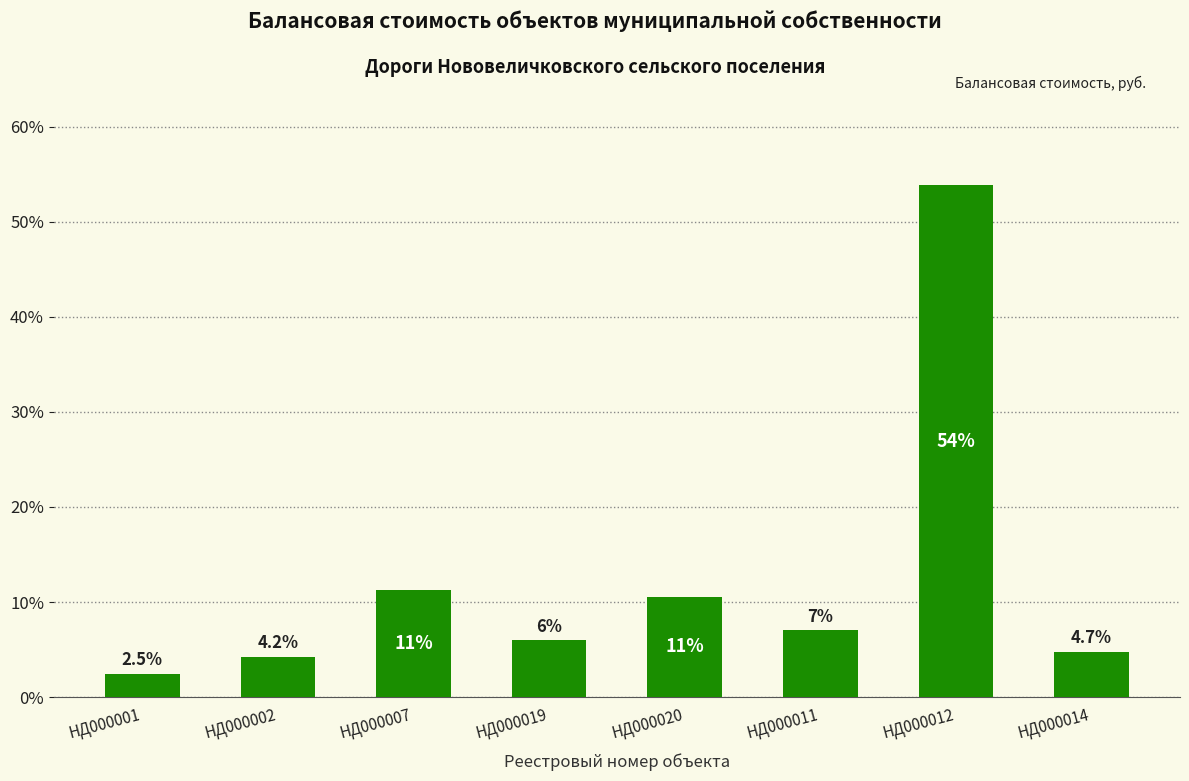

The chart shows a value of 53.9 at НД000012. True or false?

True